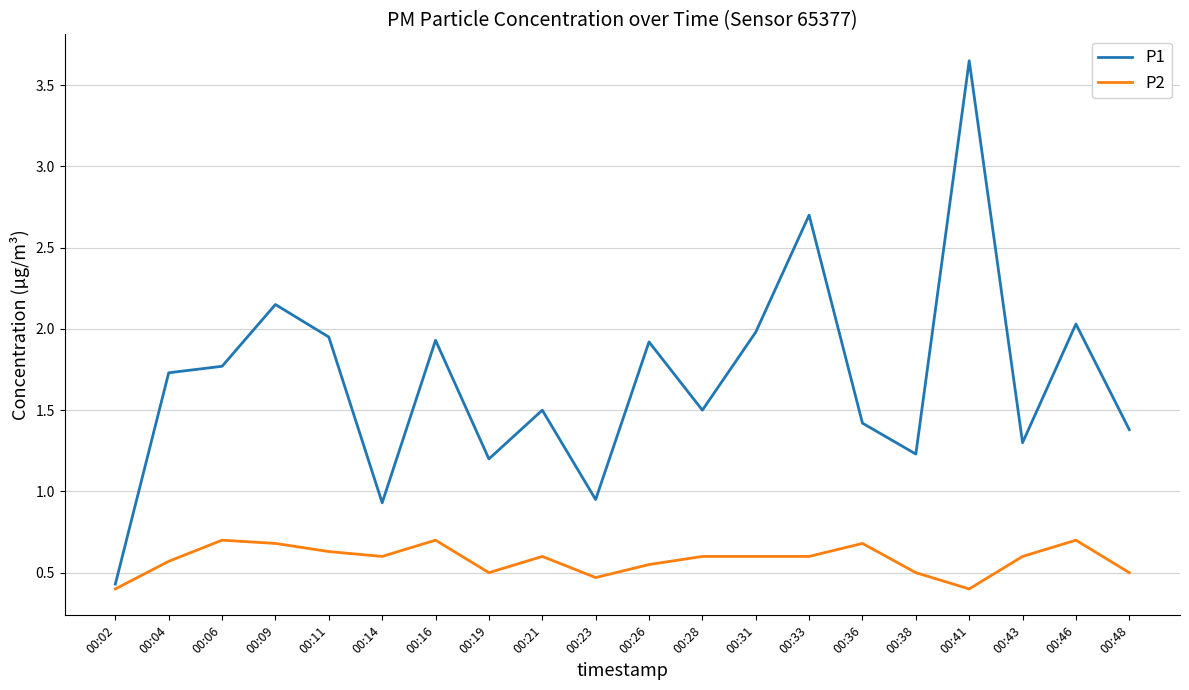

Which series has the largest range (max minus min)?

P1